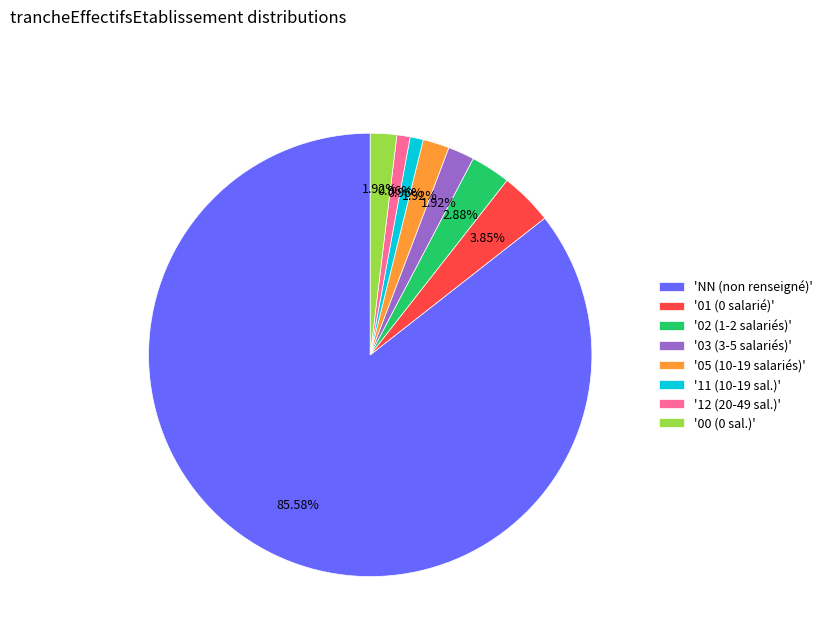

How many segments does this pie chart have?

8